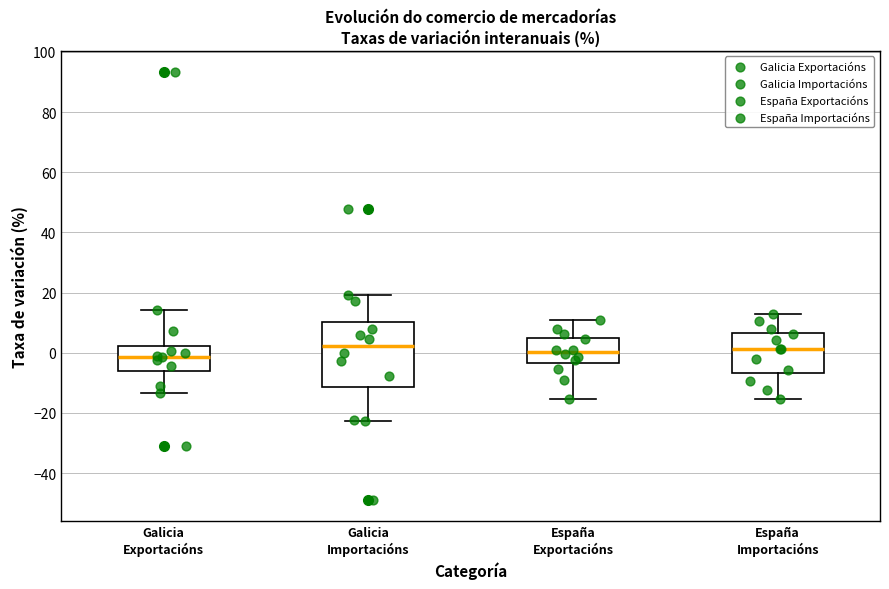

Where is the upper edge of the box for España Exportacións on the y-axis? The values are not printed on the chart, so give them approximately, as read against the axis.

6